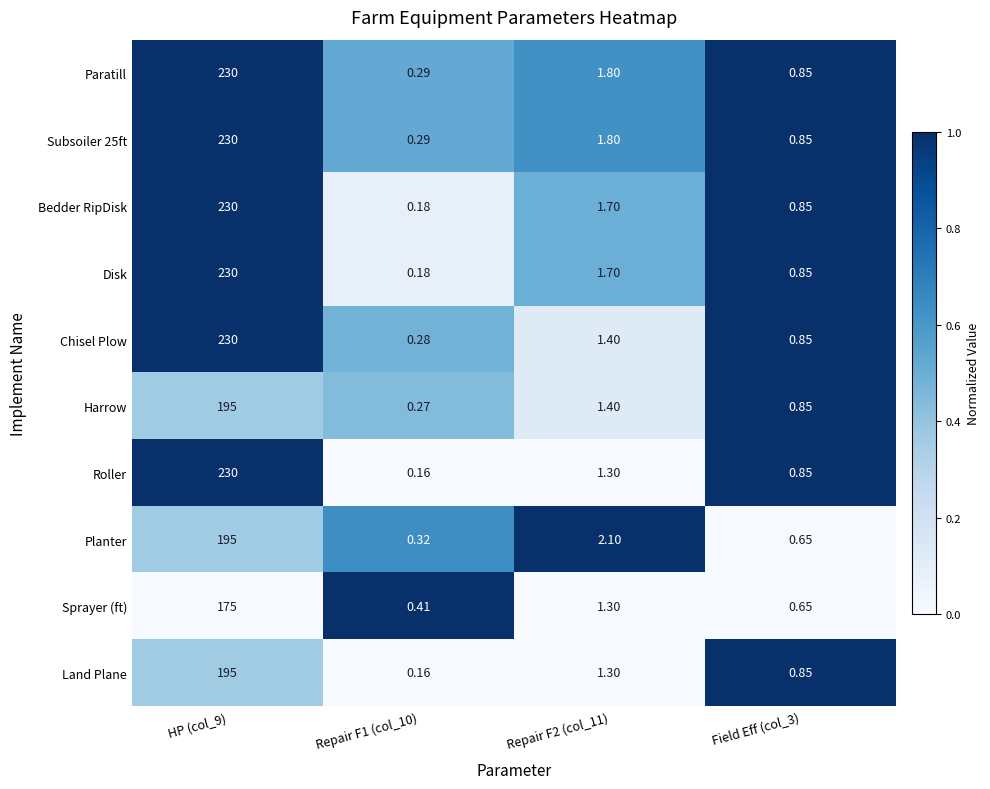

Count the number of data series in this chart.

10